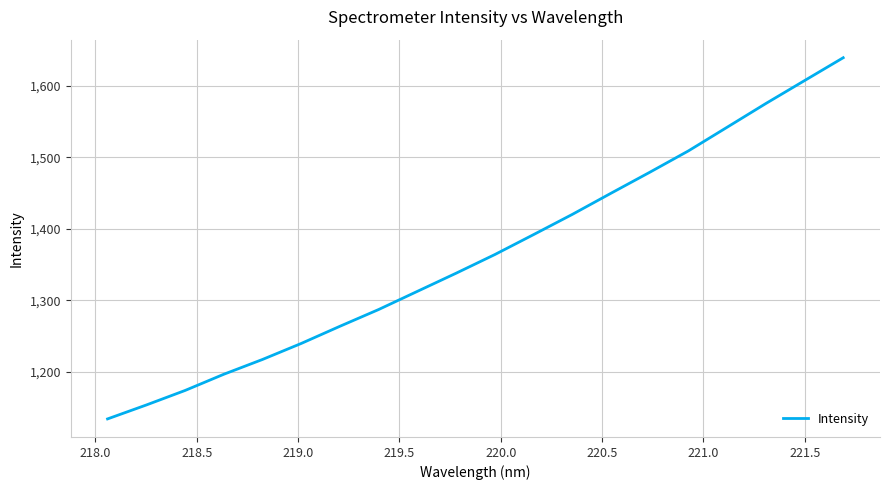

True or false: the data has more than 0 interior local peaks.

False